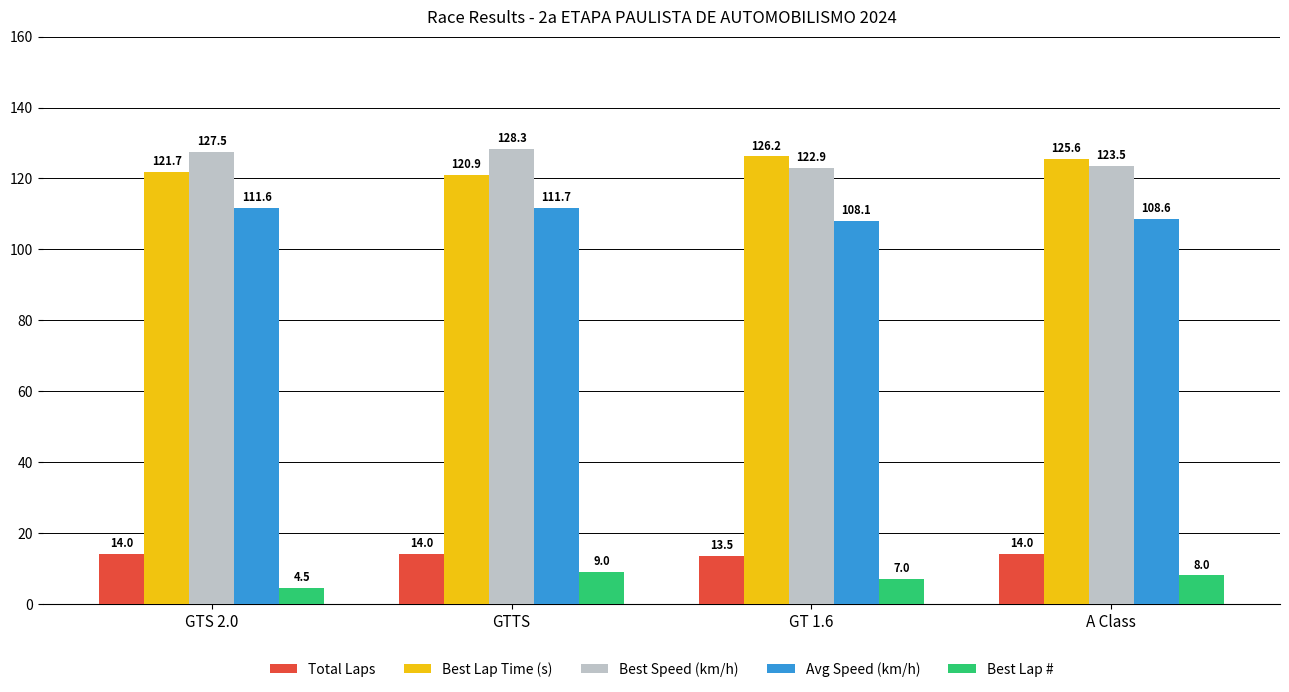

Reading left to right, extract all data points from this chart.

Total Laps: 14.0	14.0	13.5	14.0
Best Lap Time (s): 121.7	120.9	126.2	125.6
Best Speed (km/h): 127.5	128.3	122.9	123.5
Avg Speed (km/h): 111.6	111.7	108.1	108.6
Best Lap #: 4.5	9.0	7.0	8.0